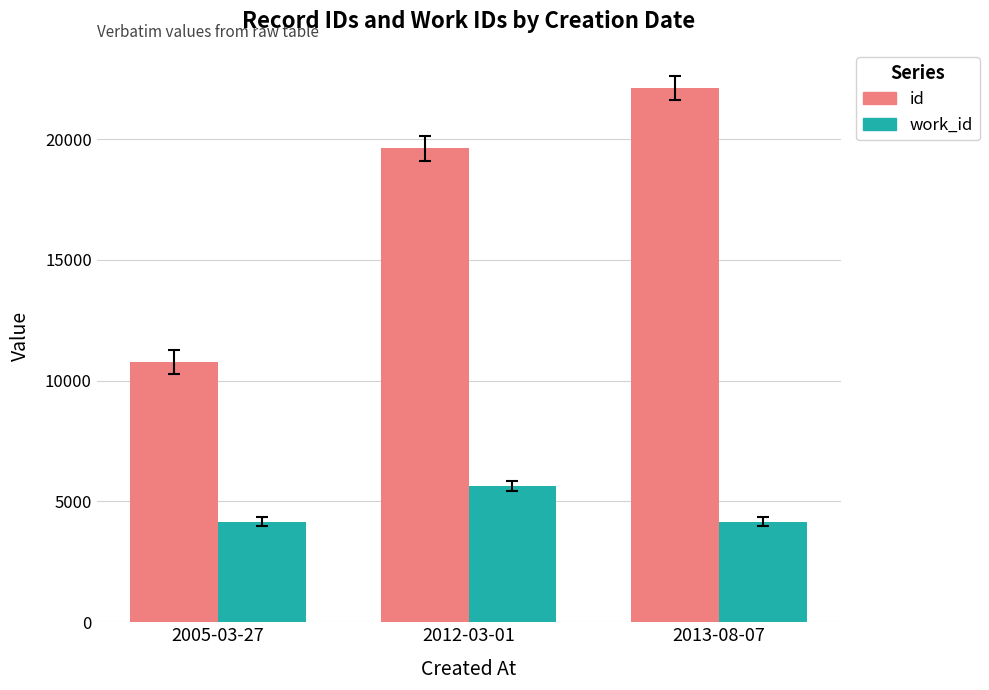

Which series changed the most between 2005-03-27 and 2012-03-01?

id